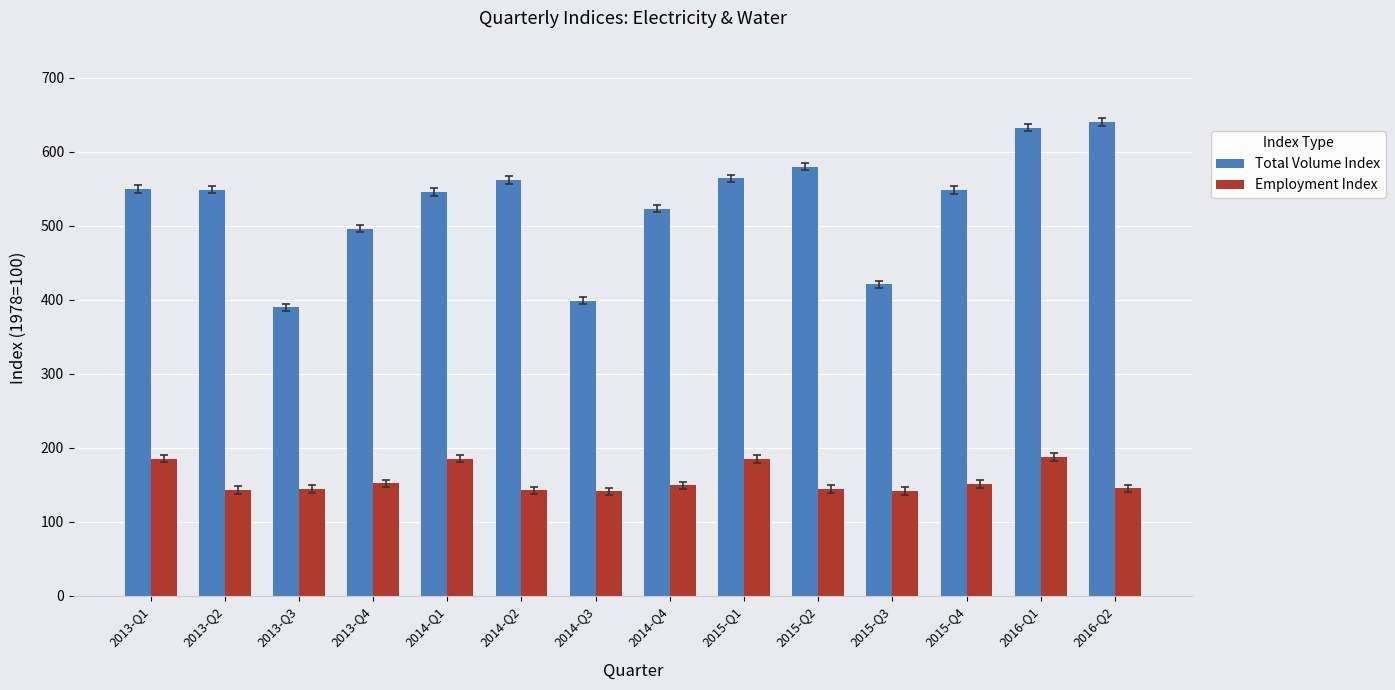

What is the sum of all Total Volume Index values?

7398.4